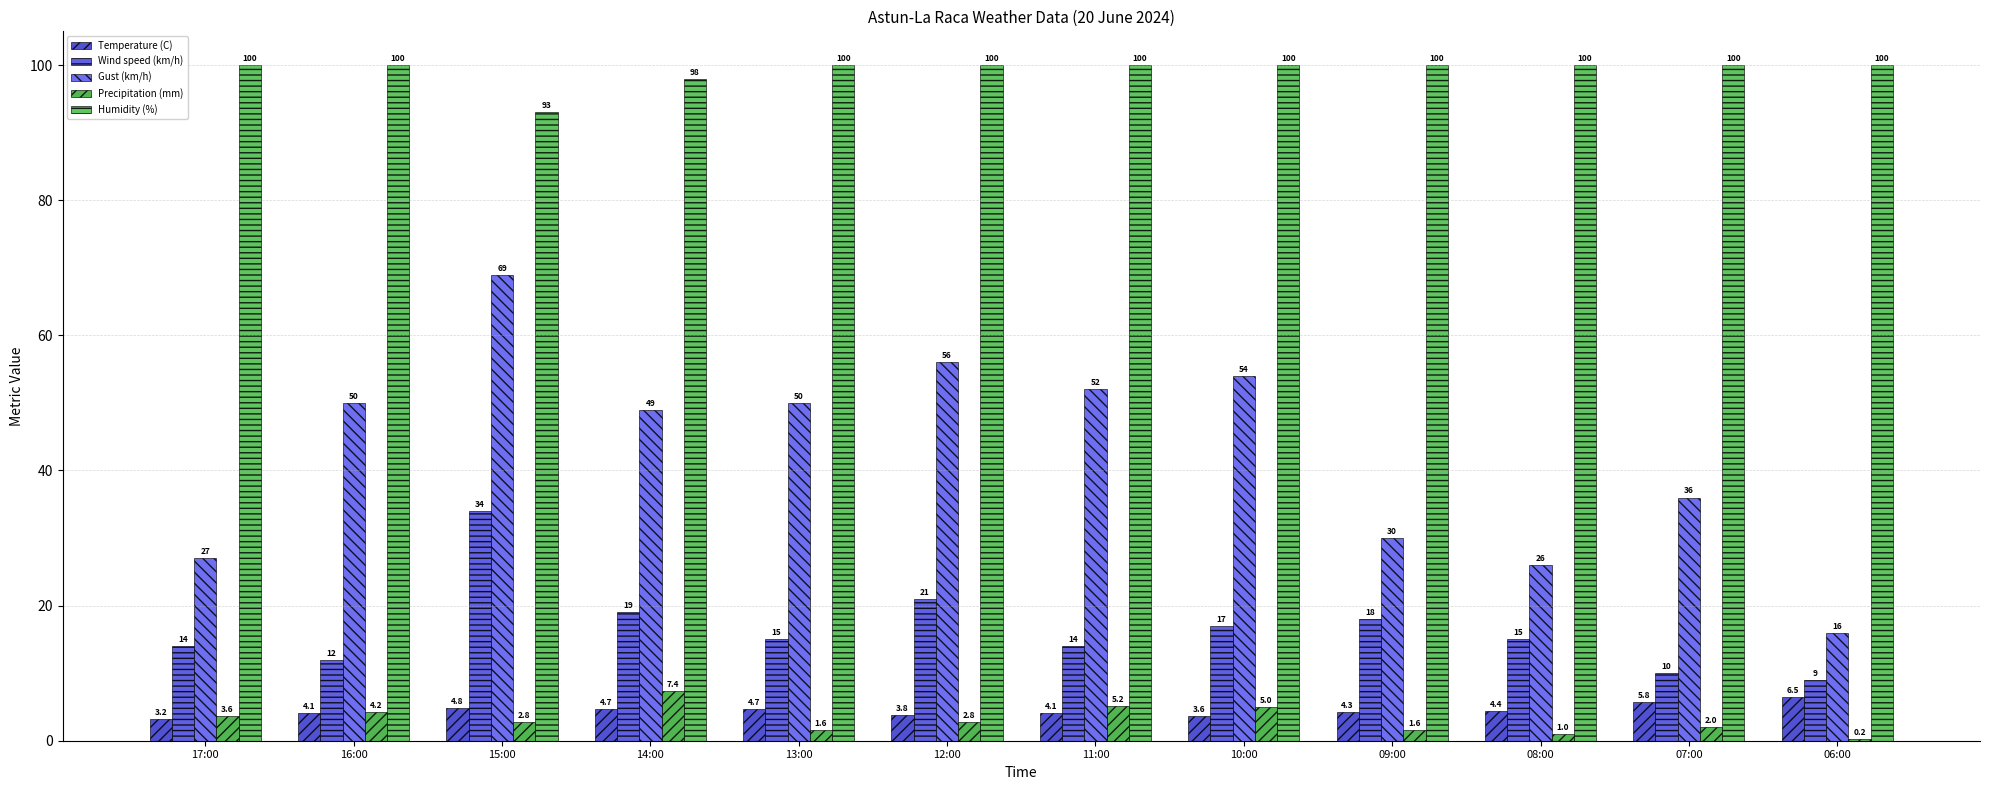

At which label is Humidity (%) closest to 96?

14:00